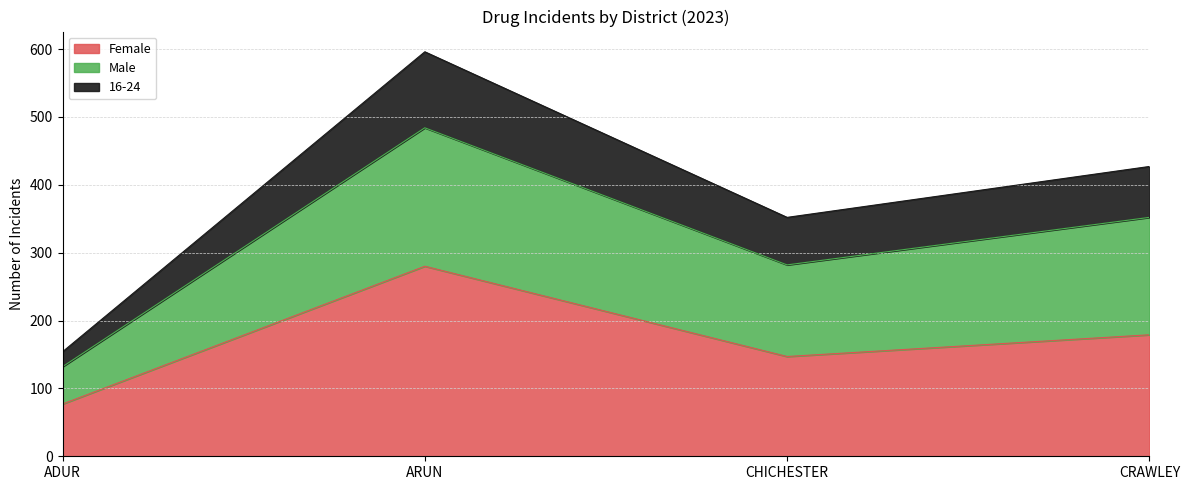

Where is the first local maximum for Female?

ARUN